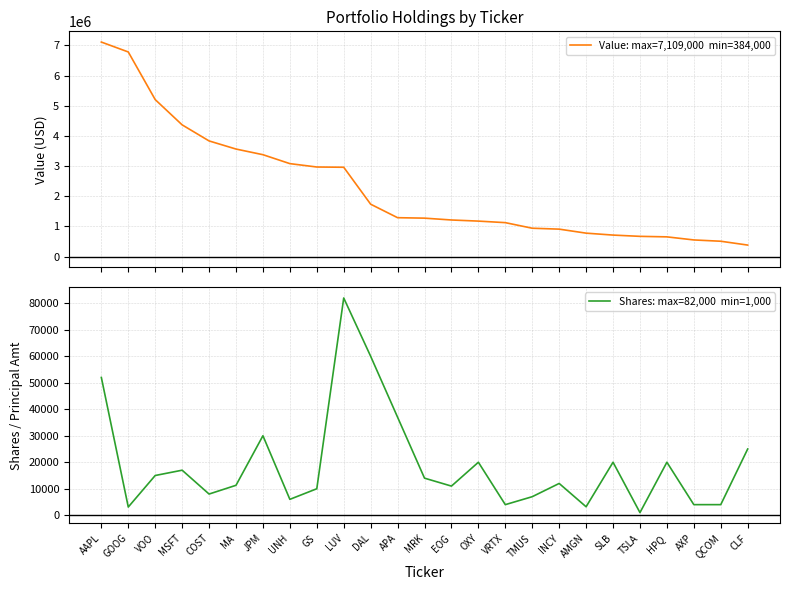

Reading left to right, extract all data points from this chart.

Value: max=7,109,000  min=384,000: AAPL=7109000	GOOG=6781000	VOO=5203000	MSFT=4366000	COST=3834000	MA=3565000	JPM=3378000	UNH=3082000	GS=2970000	LUV=2962000	DAL=1738000	APA=1291000	MRK=1276000	EOG=1215000	OXY=1178000	VRTX=1127000	TMUS=942000	INCY=912000	AMGN=779000	SLB=715000	TSLA=673000	HPQ=656000	AXP=554000	QCOM=511000	CLF=384000
Shares: max=82,000  min=1,000: AAPL=52000	GOOG=3100	VOO=15000	MSFT=17000	COST=8000	MA=11300	JPM=30000	UNH=6000	GS=10000	LUV=82000	DAL=60000	APA=37000	MRK=14000	EOG=11000	OXY=20000	VRTX=4000	TMUS=7000	INCY=12000	AMGN=3200	SLB=20000	TSLA=1000	HPQ=20000	AXP=4000	QCOM=4000	CLF=25000